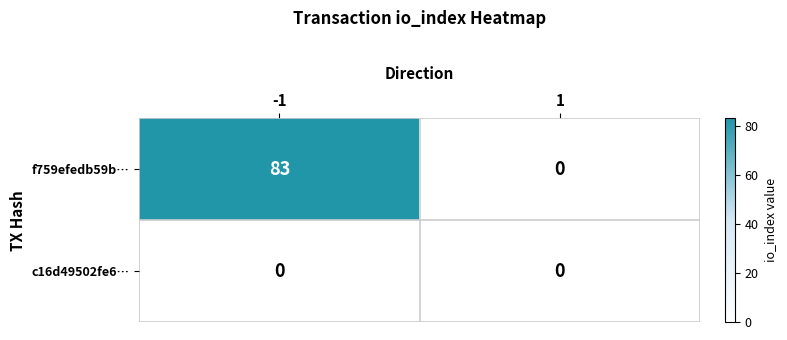

The c16d49502fe6… series shows 0 at -1. True or false?

True